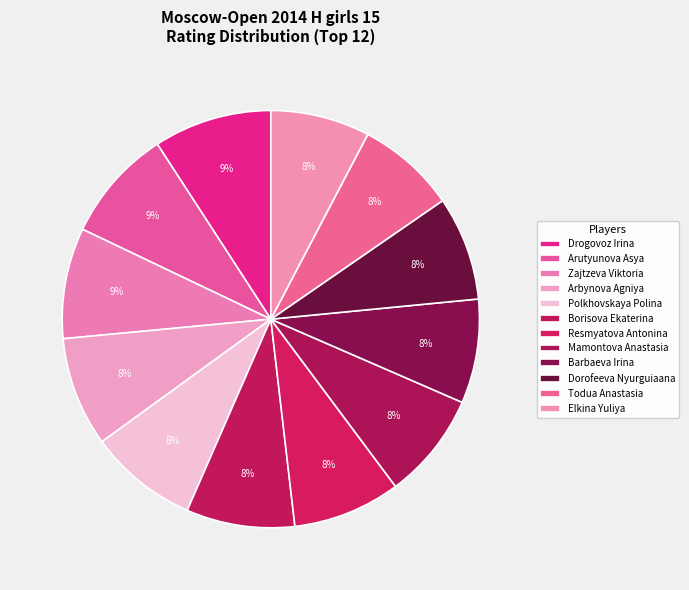

Which slice is the largest?

Drogovoz Irina